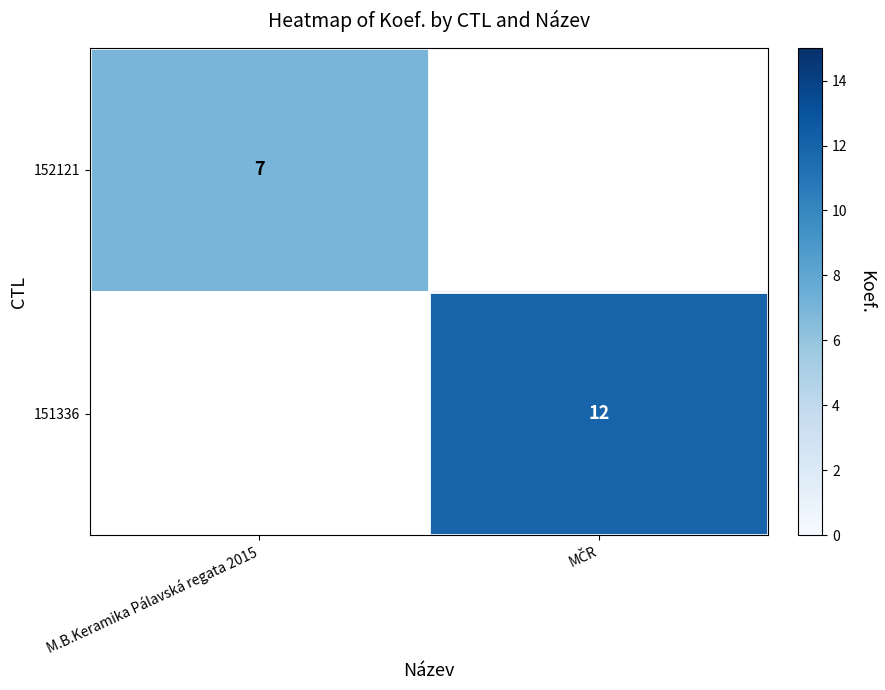

Is it true that 152121 equals 4 at M.B.Keramika Pálavská regata 2015?

False